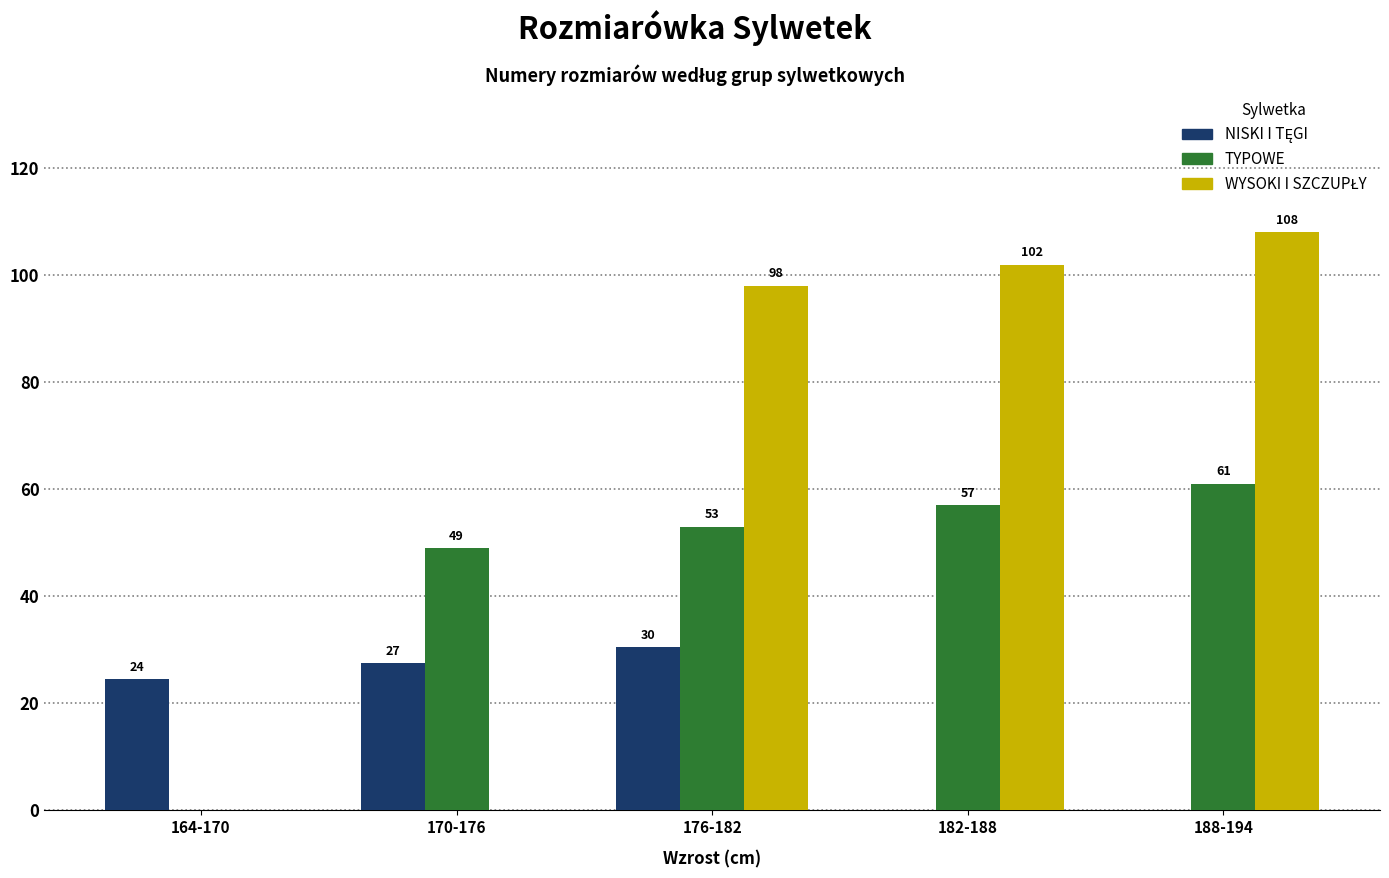

What is the greatest value displayed?

108.0